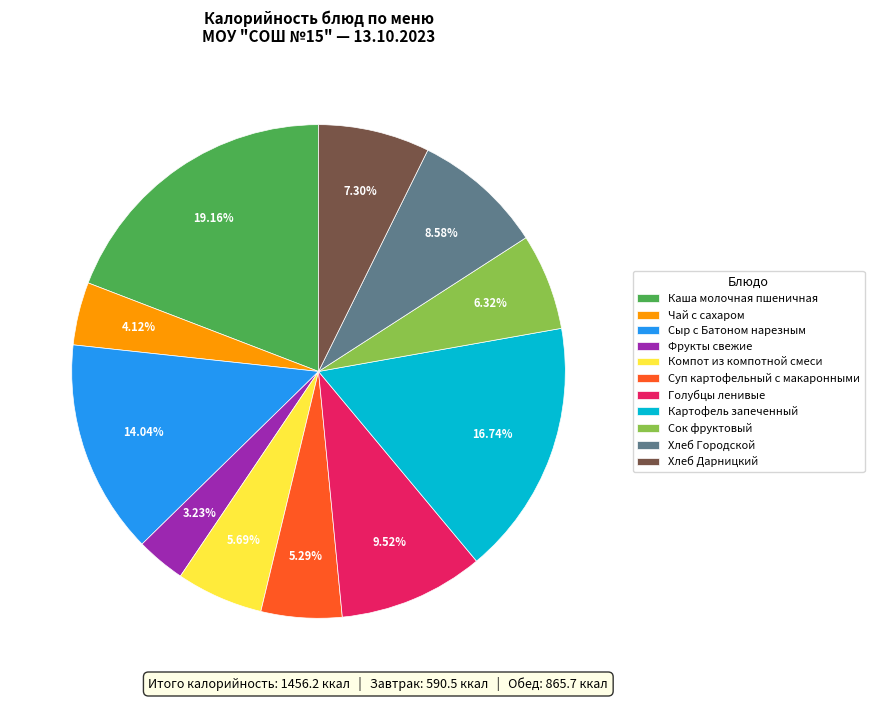

Is Картофель запеченный the majority of the pie?

No